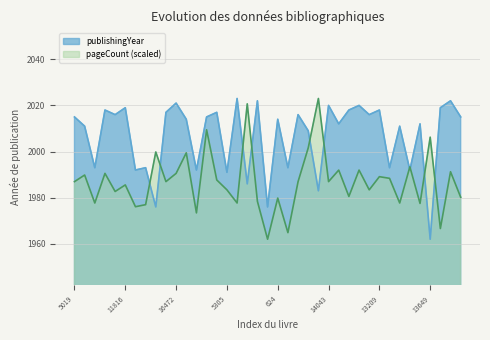

Rank the categories by publishingYear value from lowest to highest.

13649, 68, 14864, 8426, 111, 5305, 14386, 5190, 16506, 10934, 13884, 12895, 1577, 6249, 6673, 9554, 16020, 4651, 16845, 624, 5019, 5252, 20452, 1105, 17488, 12600, 3897, 12601, 12114, 7981, 13209, 11816, 12580, 14043, 16371, 16472, 19023, 19676, 19793